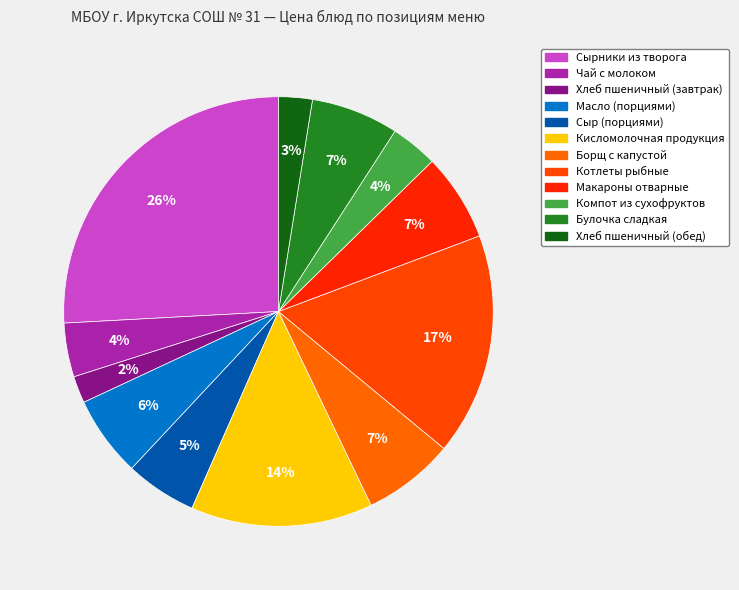

How many slices are in this pie chart?

12